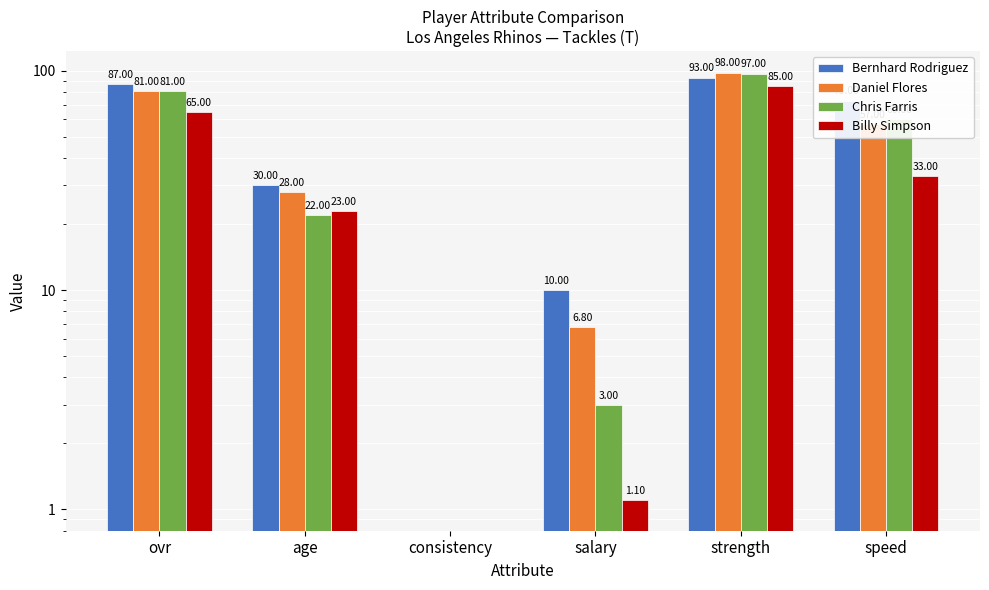

What is the difference between the highest and lowest values at speed?

40.0